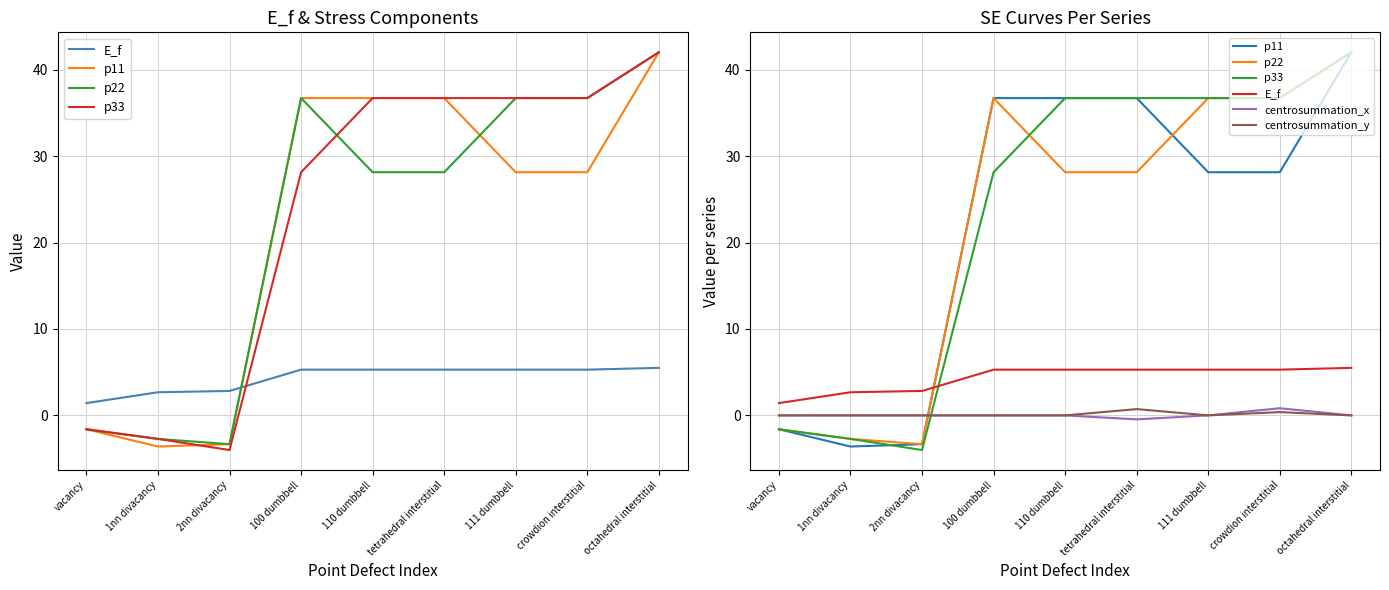

What is the maximum value shown in the chart?

42.0